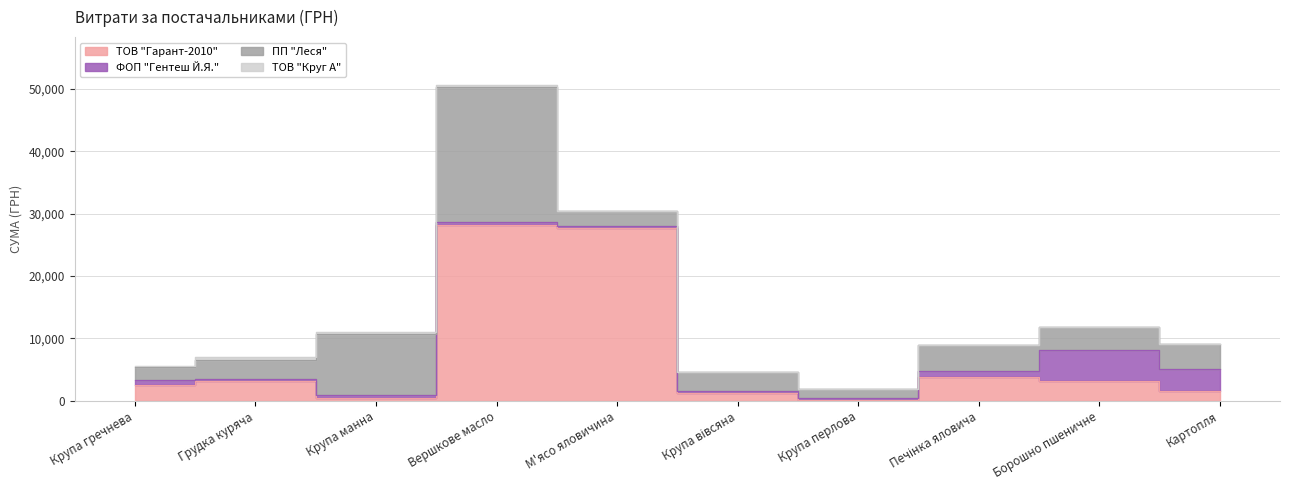

True or false: ТОВ "Круг А" has a value of 319.0 at М'ясо яловичина.

False